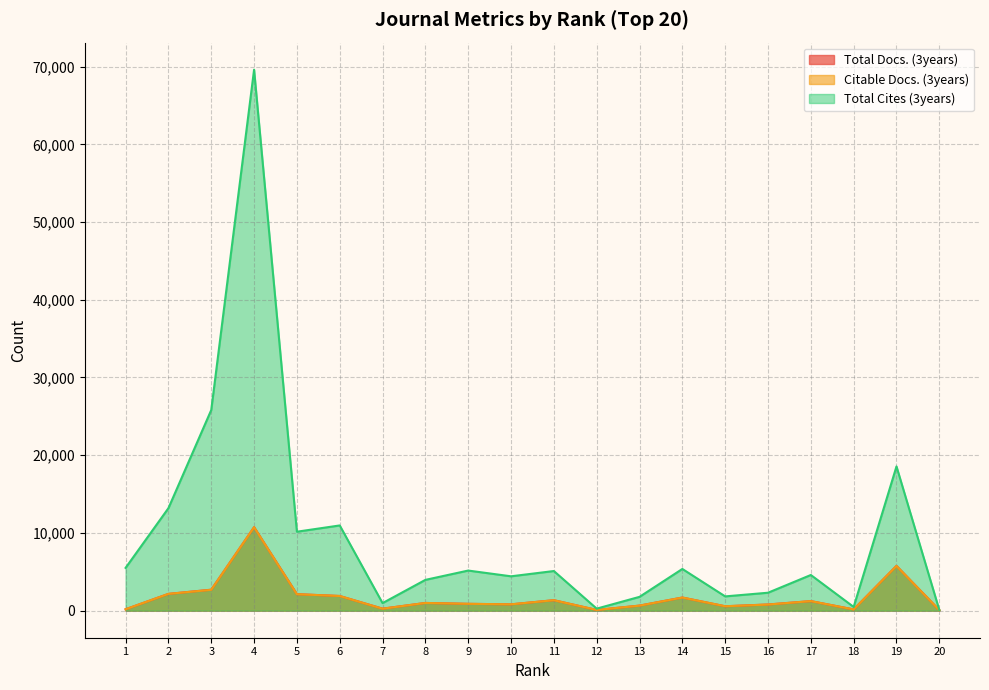

What is the sum of the Total Docs. (3years) values at 18 and 3?

2863